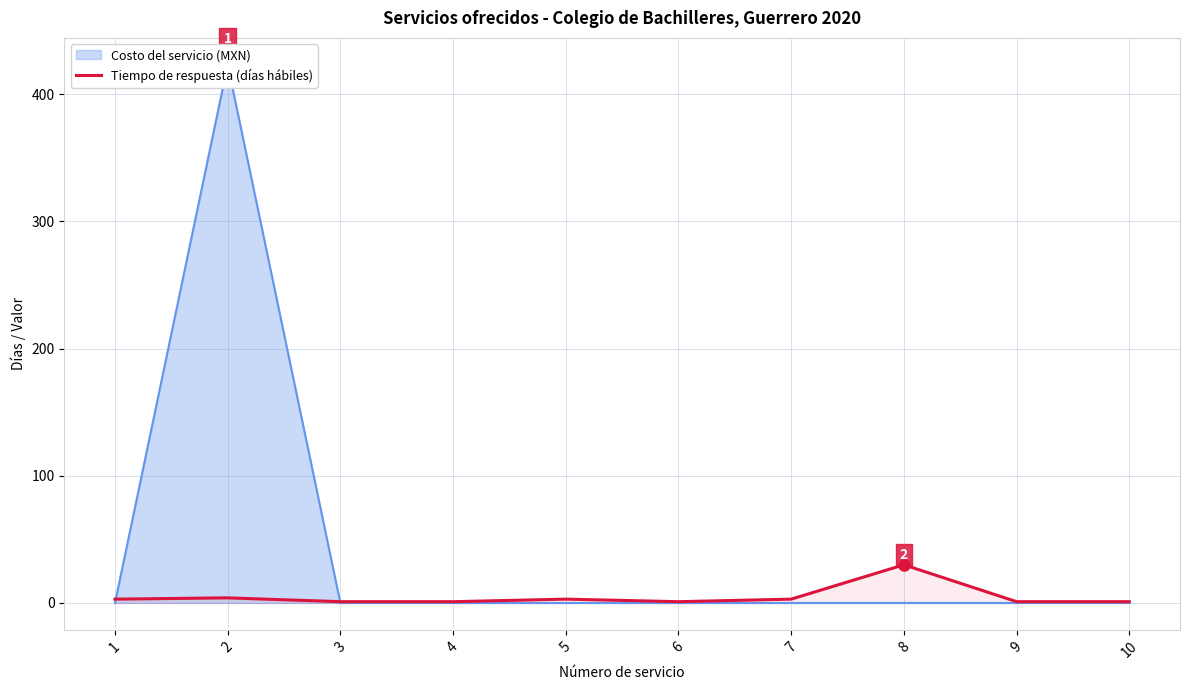

True or false: the data has more than 1 interior local peaks.

True